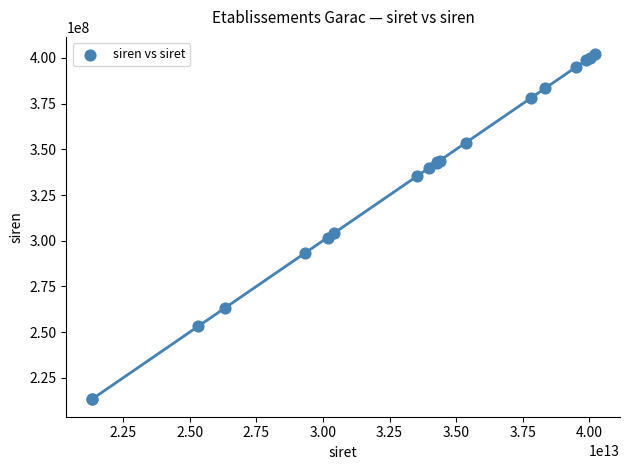

What Y value in the scatter plot is closest to 307601257?

304253222